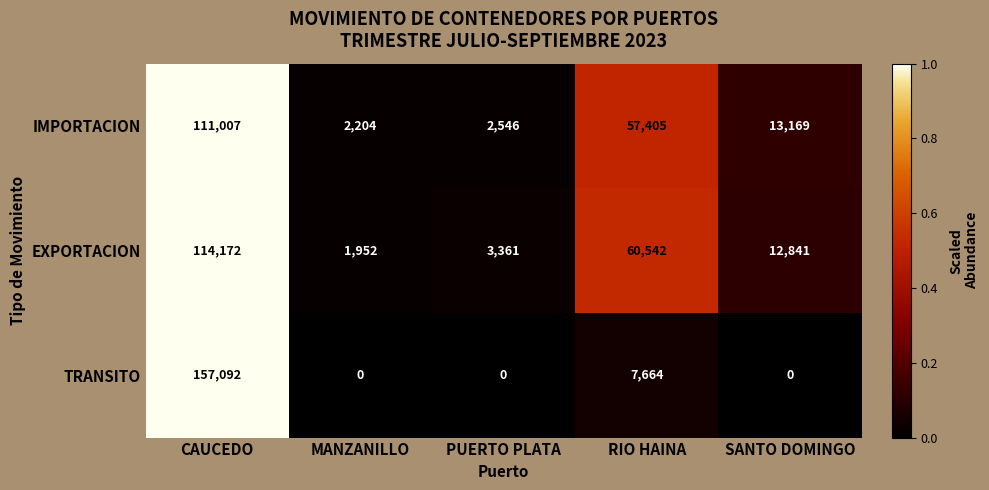

What is the average value of the TRANSITO series?

32951